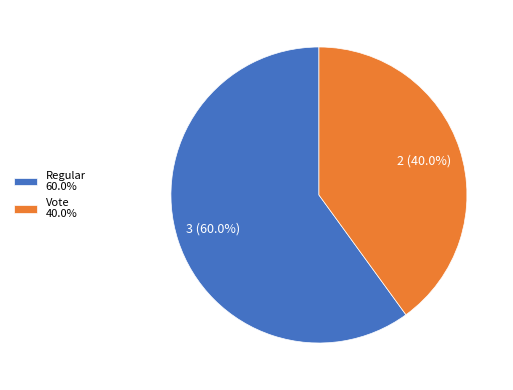

What percentage is the Regular slice, to the nearest percent?

60%